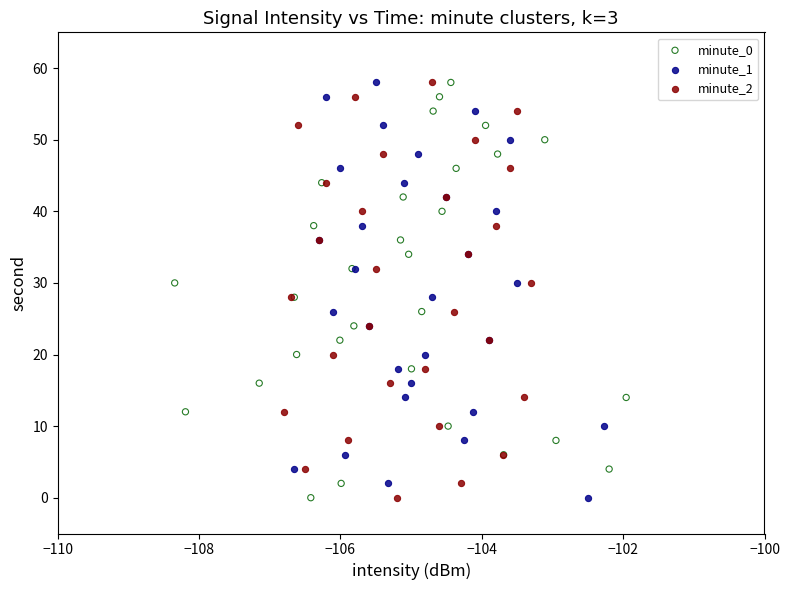

What are all the series names shown in the legend?

minute_0, minute_1, minute_2